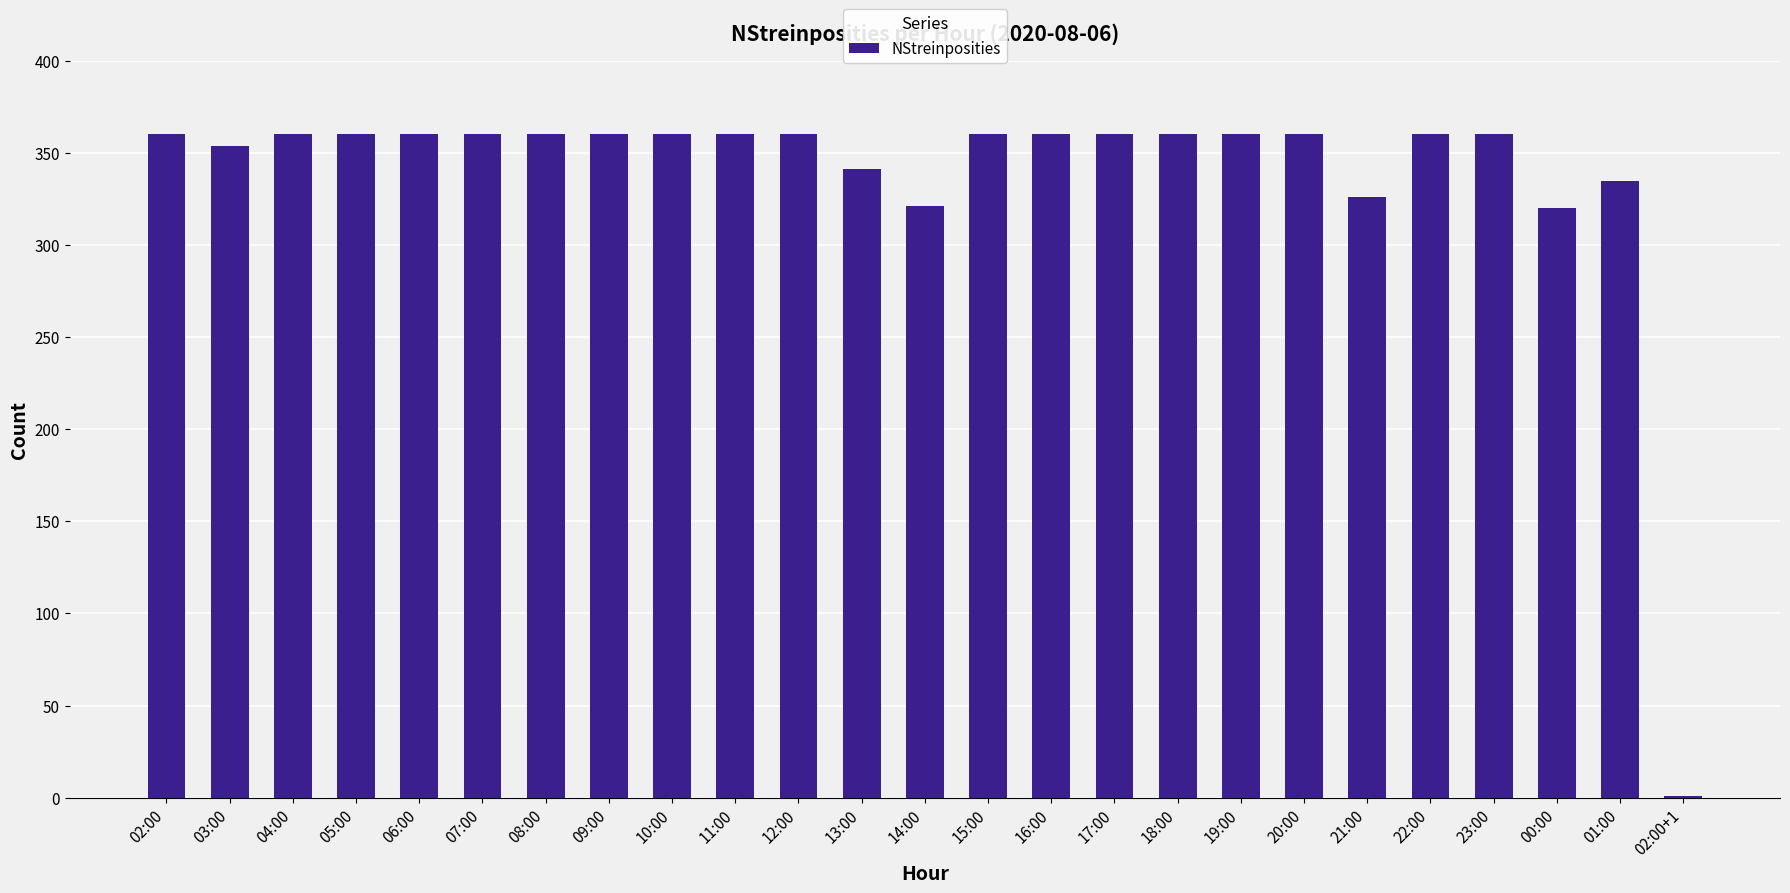

The chart shows a value of 360 at 11:00. True or false?

True